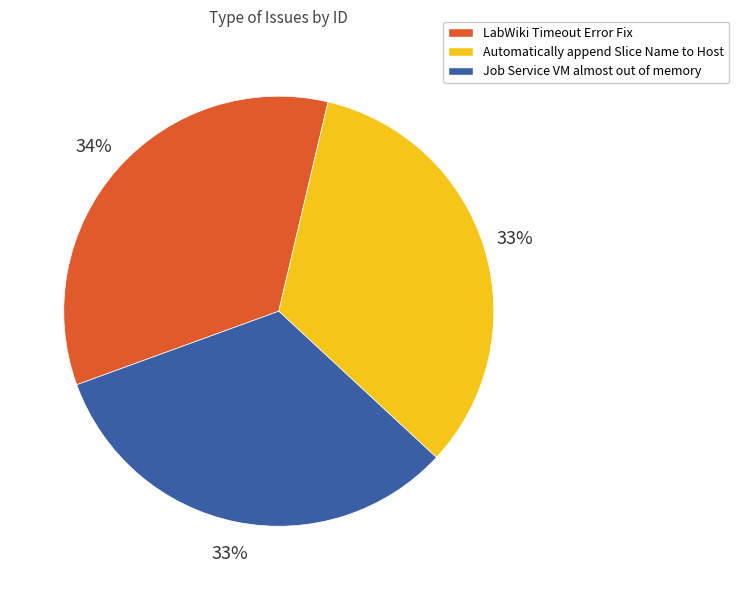

Do Job Service VM almost out of memory and LabWiki Timeout Error Fix together represent more than half of the pie?

Yes